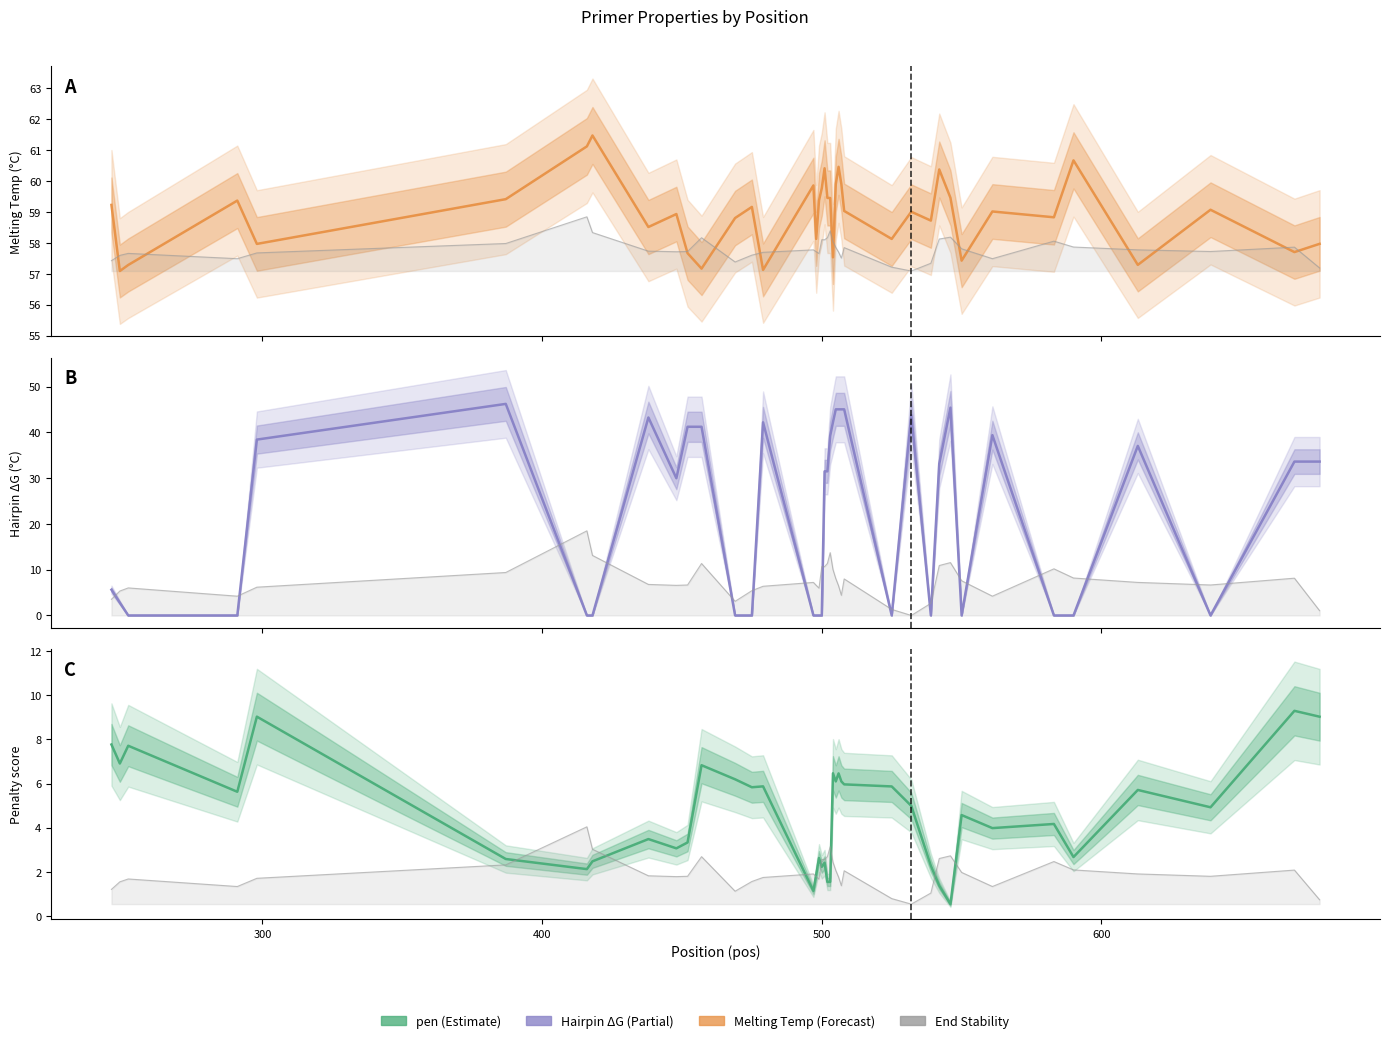

Does the chart have visible grid lines?

No